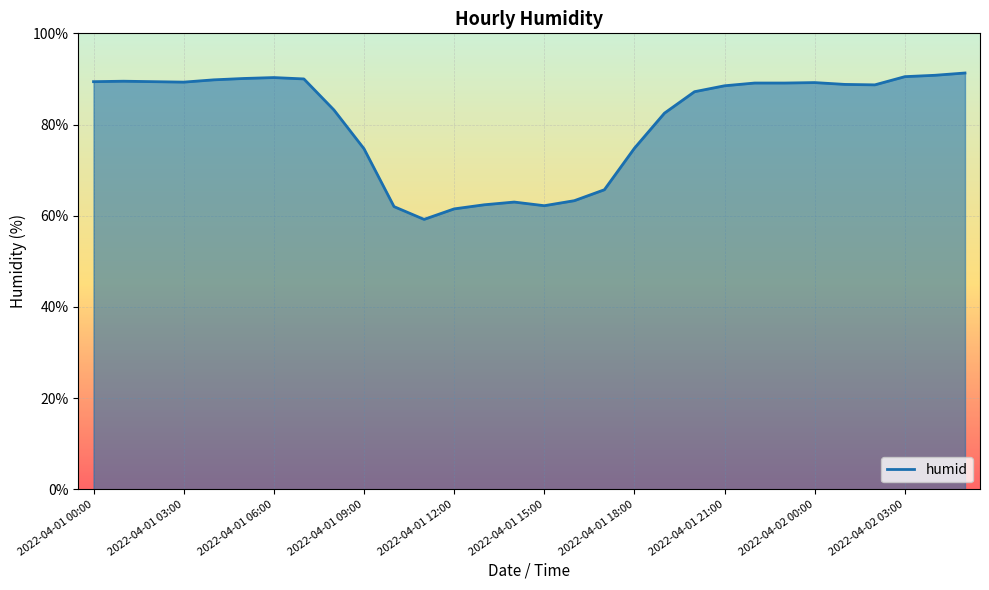

How many values are below 88?

13